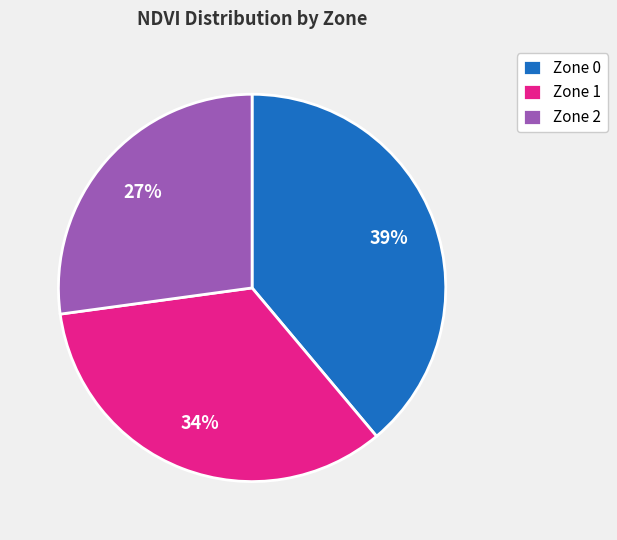

Between Zone 1 and Zone 0, which is larger?

Zone 0